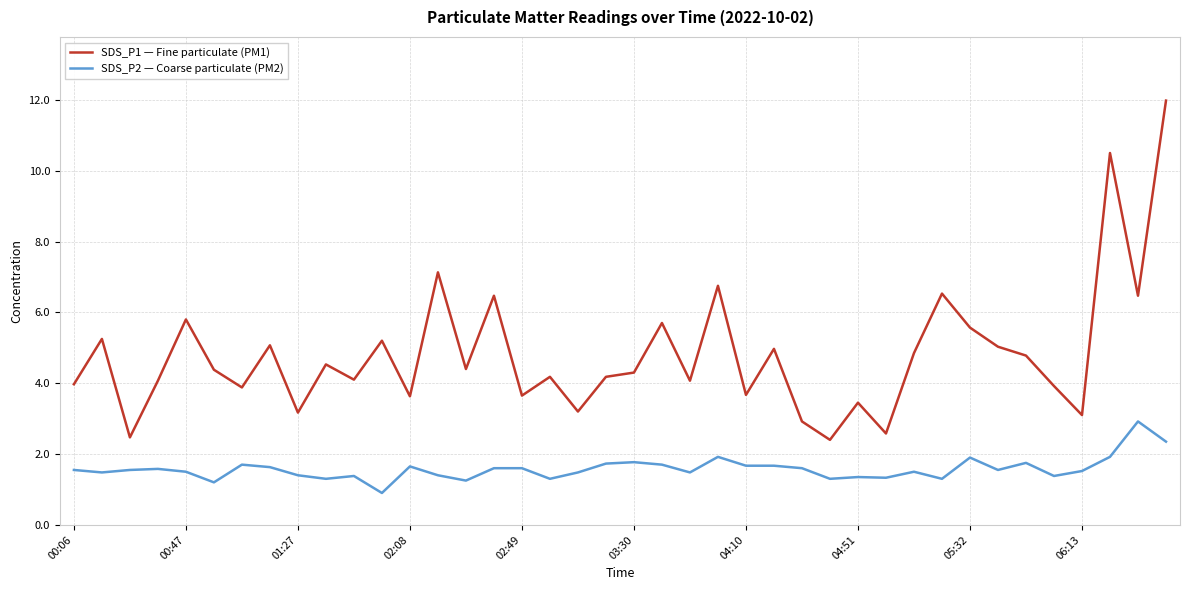

What is the smallest value displayed?

0.9